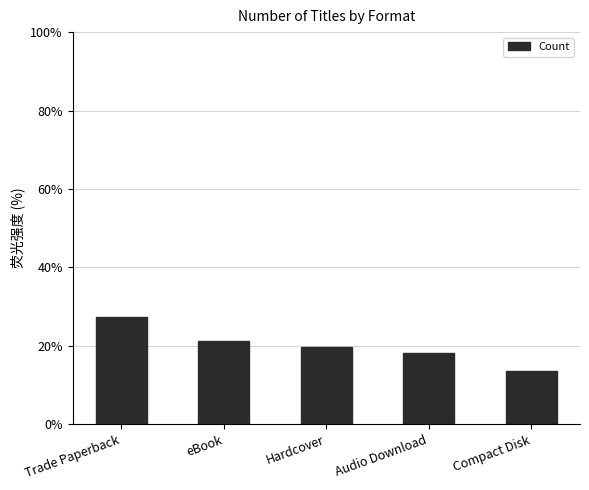

Rank the categories by value from highest to lowest.

Trade Paperback, eBook, Hardcover, Audio Download, Compact Disk